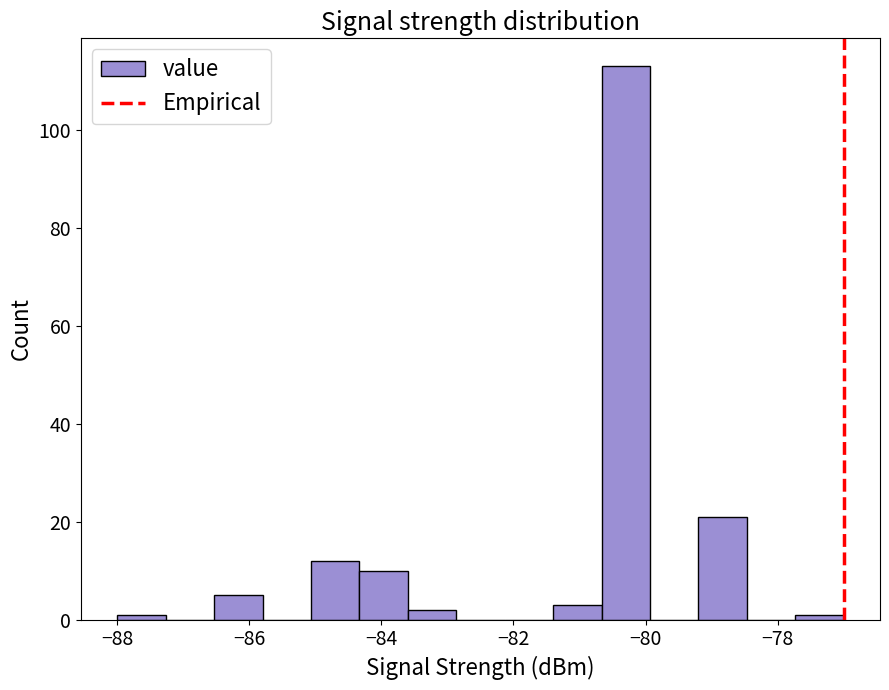

Around what value on the x-axis is the tallest bar? Give the approximate position of its centre, as read against the axis.

-80.2